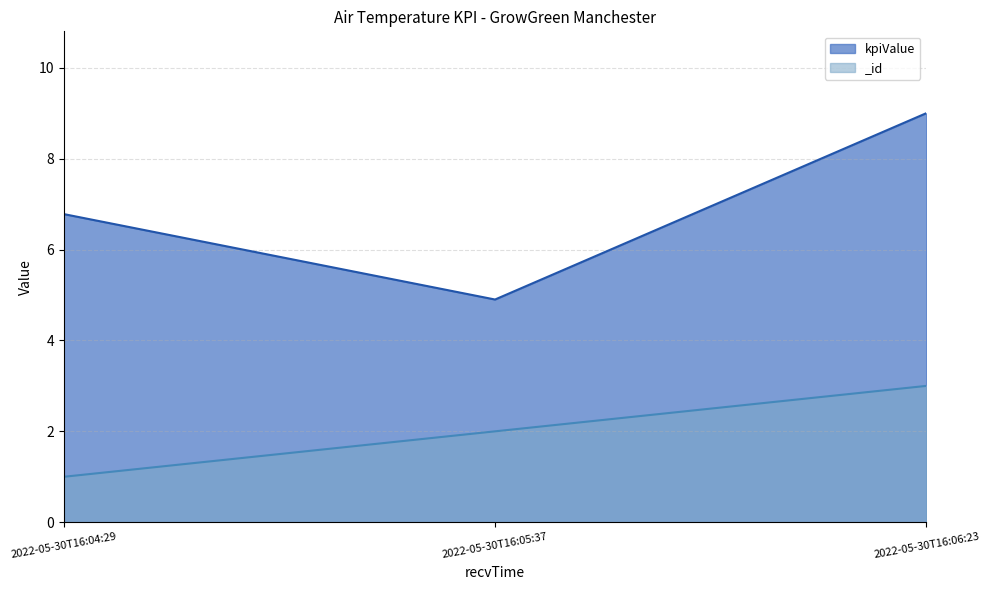

What is the average value of the _id series?

2.0